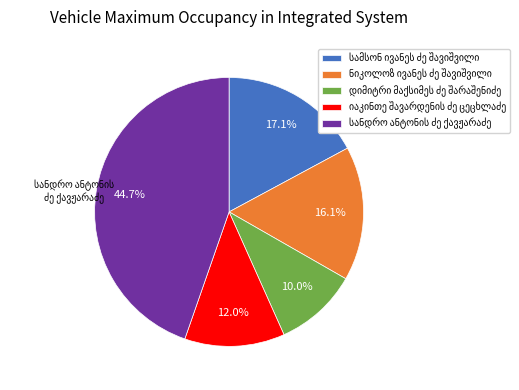

Is there any slice that represents more than half of the pie?

No